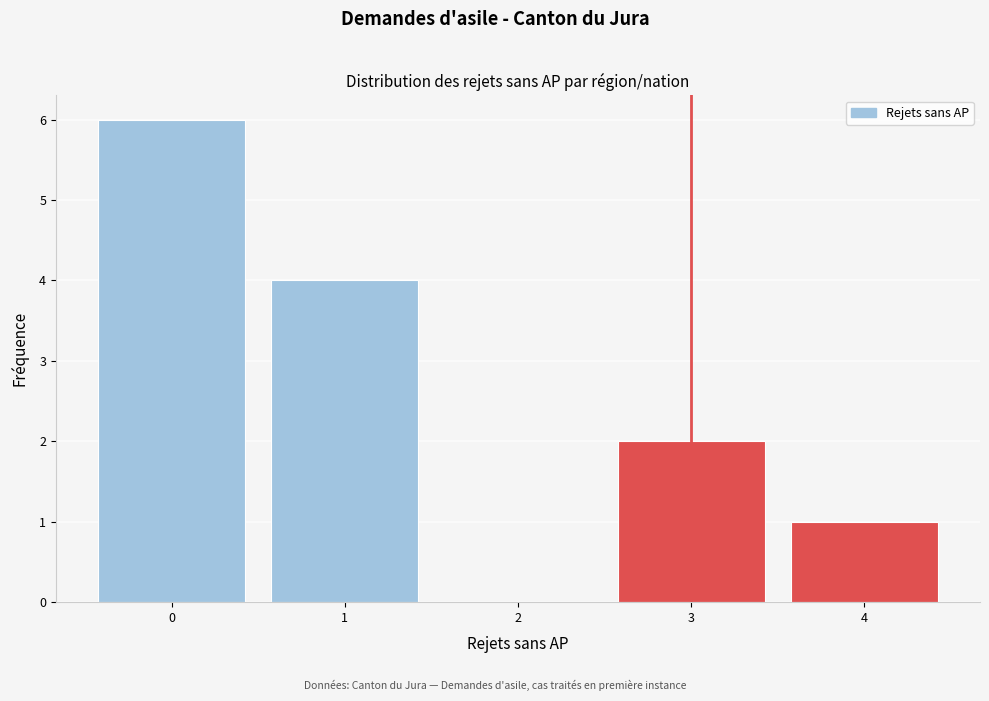

Reading right to left, extract all data points from this chart.

4=1	3=2	2=0	1=4	0=6